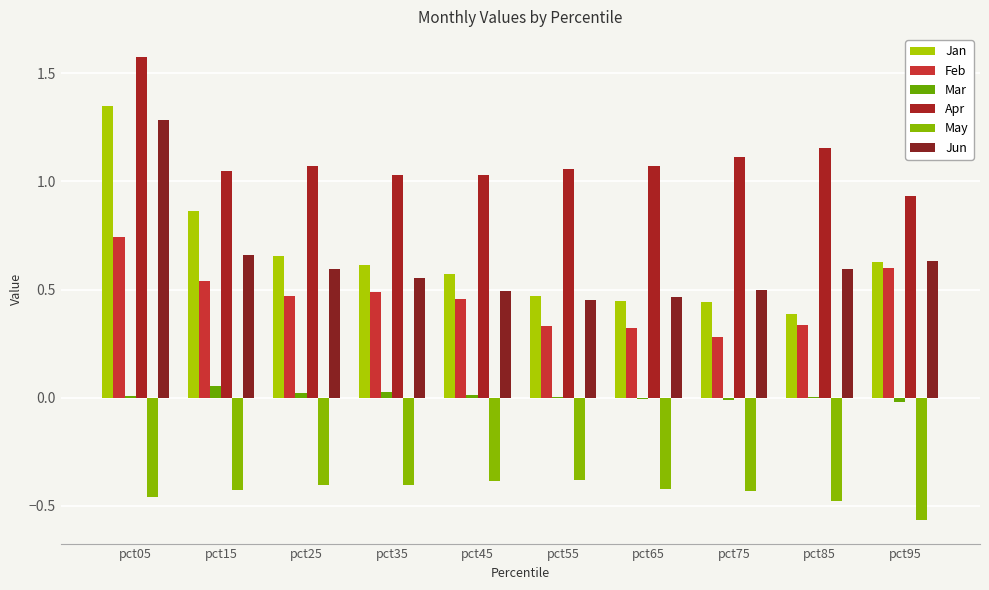

At how many categories does at least one series exceed 0?

10